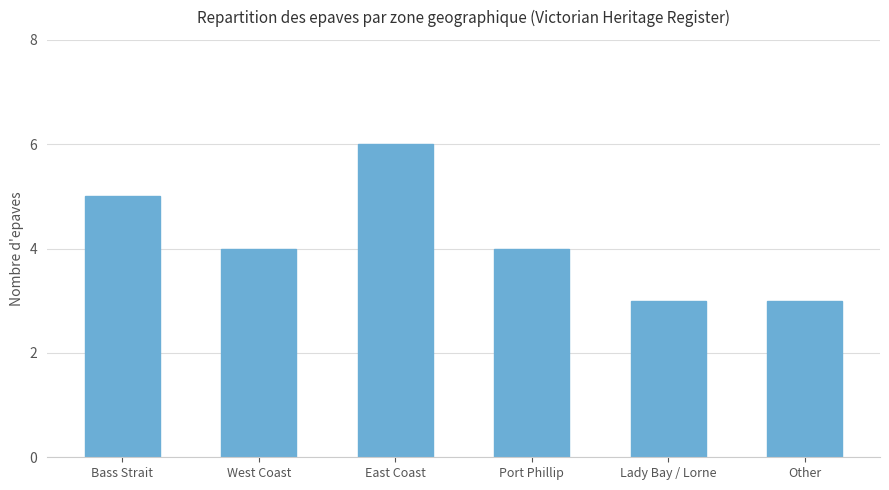

Approximately how many times larger is the value at Other compared to Bass Strait?

0.6